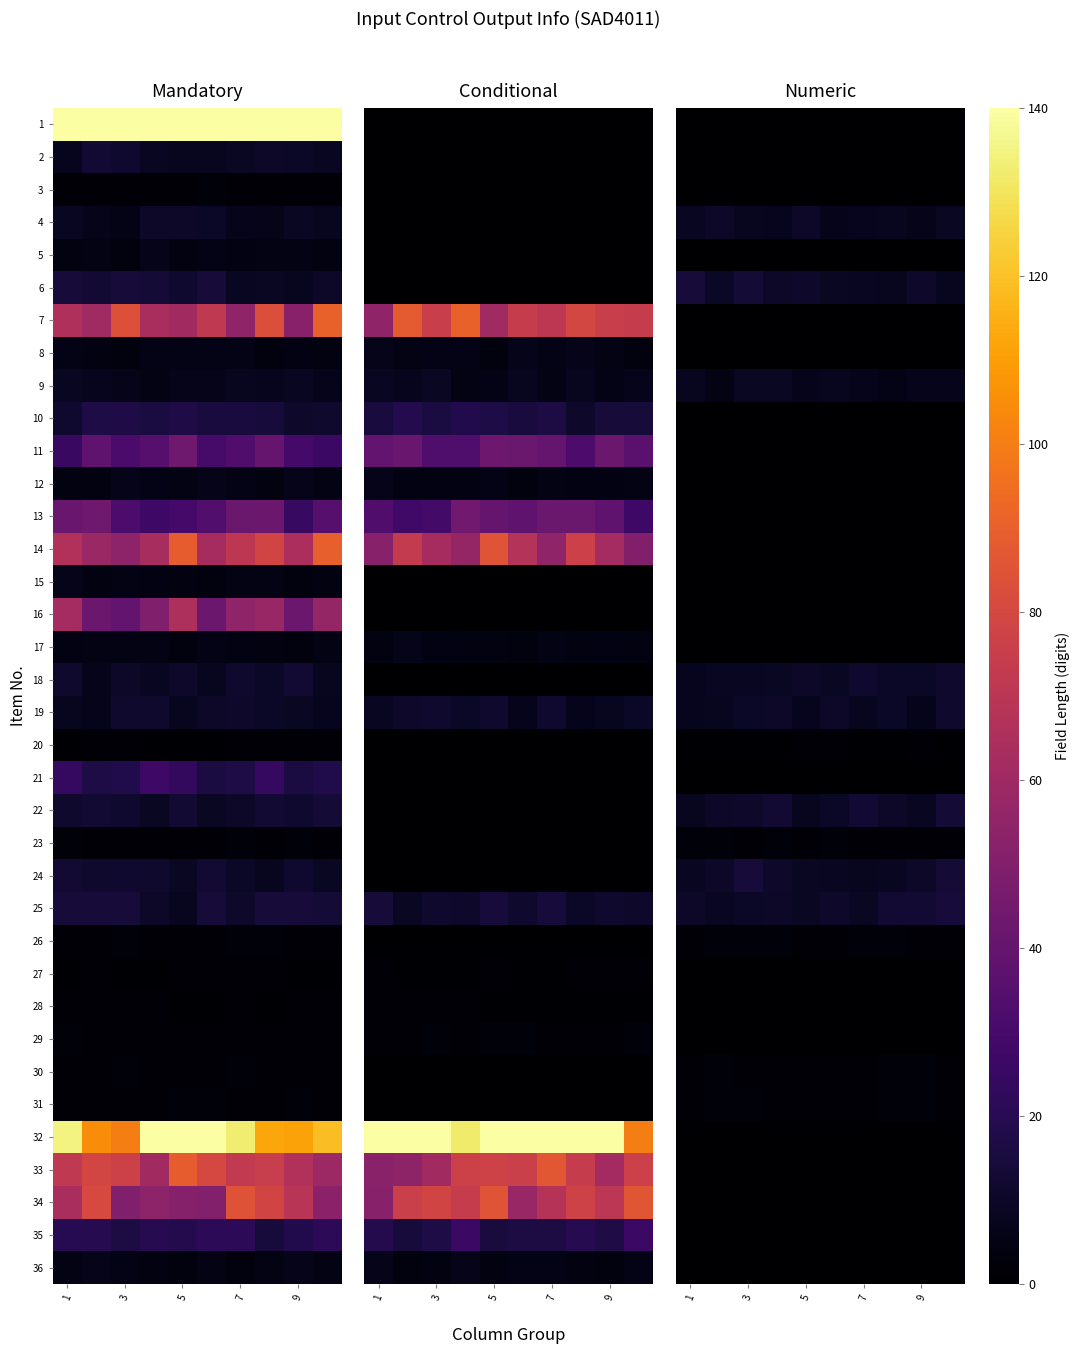

Which category has the lowest value across all series?

1